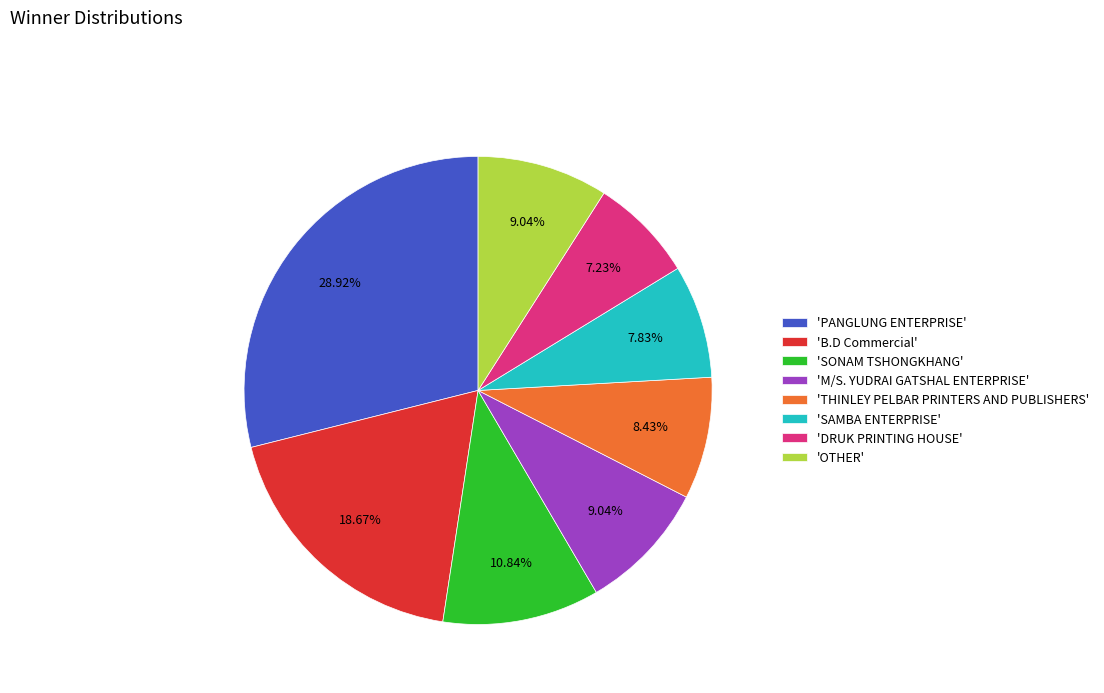

How many segments does this pie chart have?

8